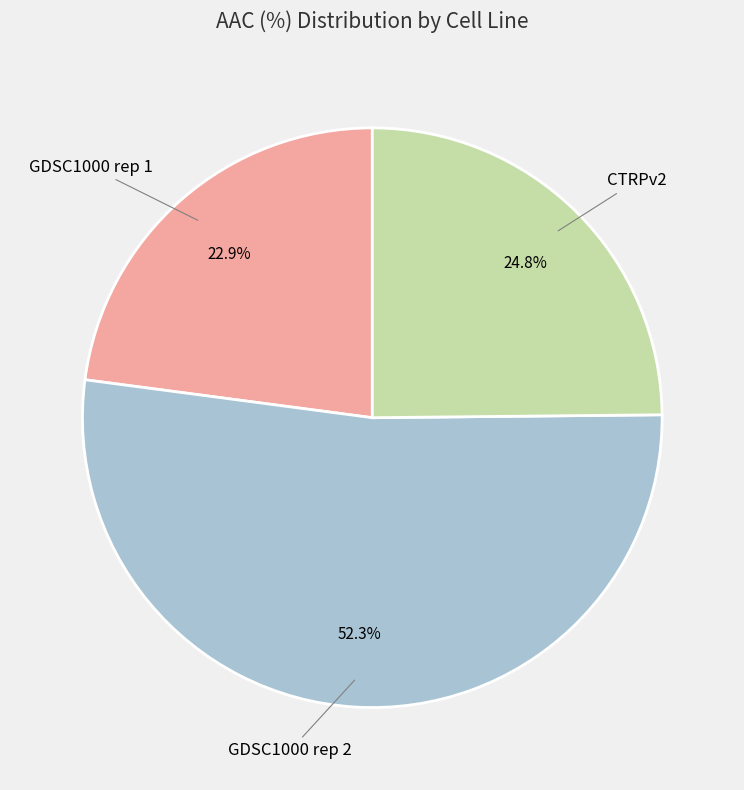

Is there any slice that represents more than half of the pie?

Yes